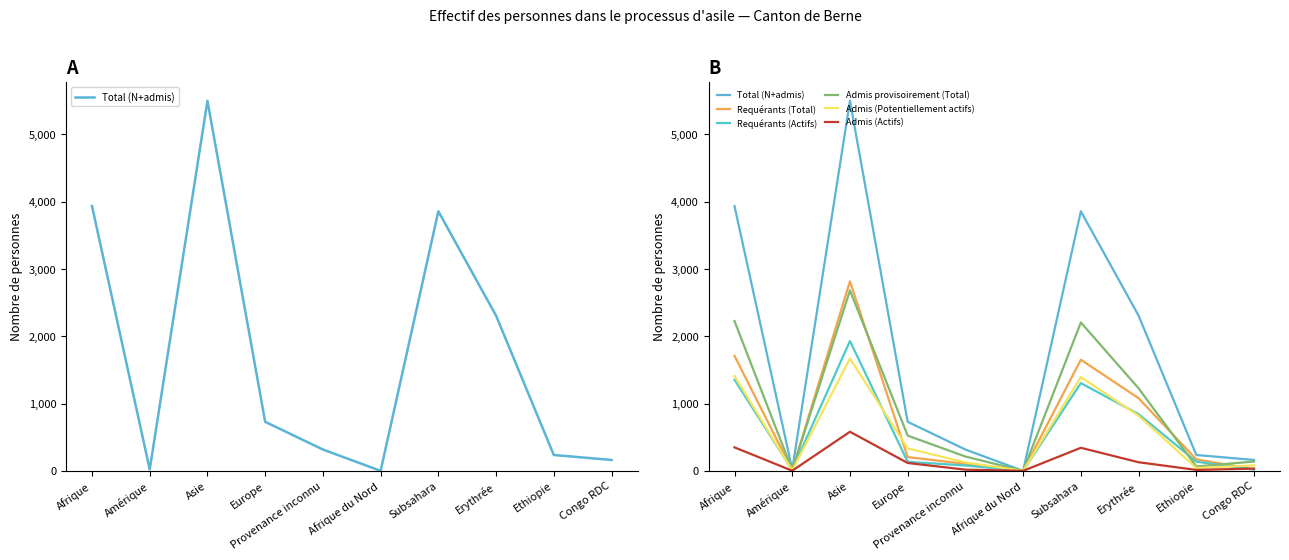

At which category is the sum across all series the highest?

Asie